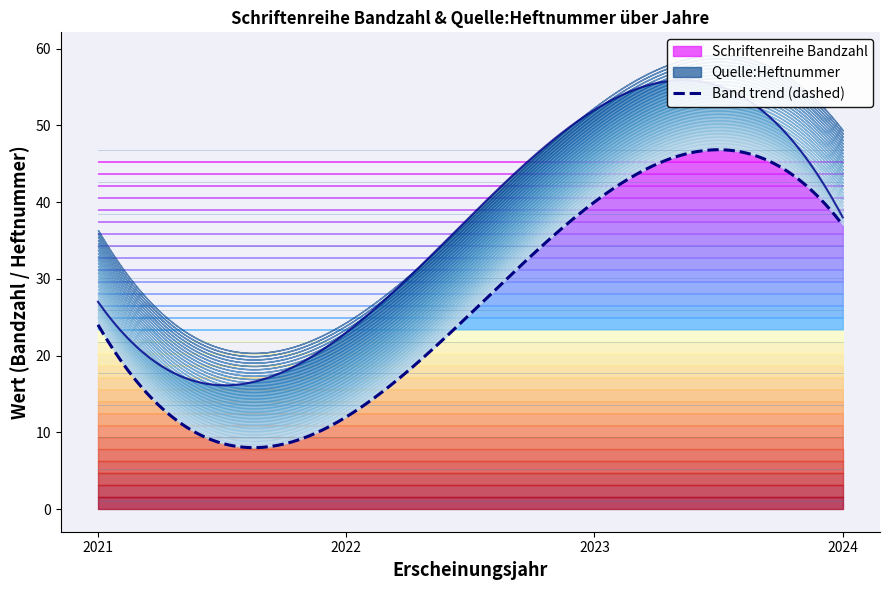

True or false: Schriftenreihe Bandzahl and Quelle:Heftnummer intersect in this chart.

False